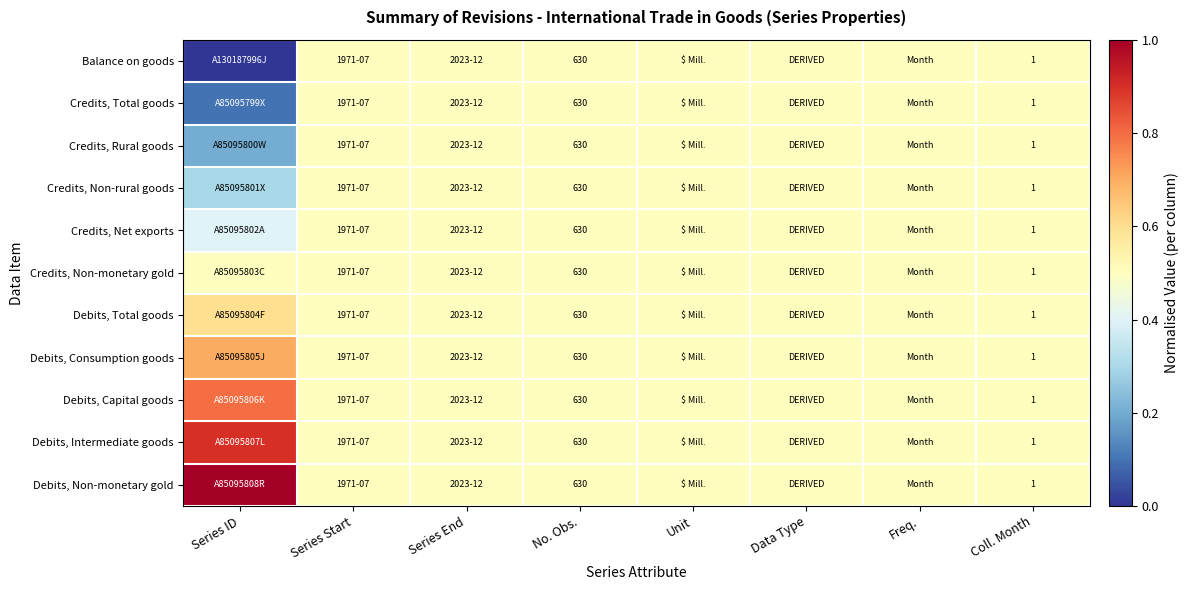

What is the sum of the Credits, Net exports values at Coll. Month and No. Obs.?

631.0